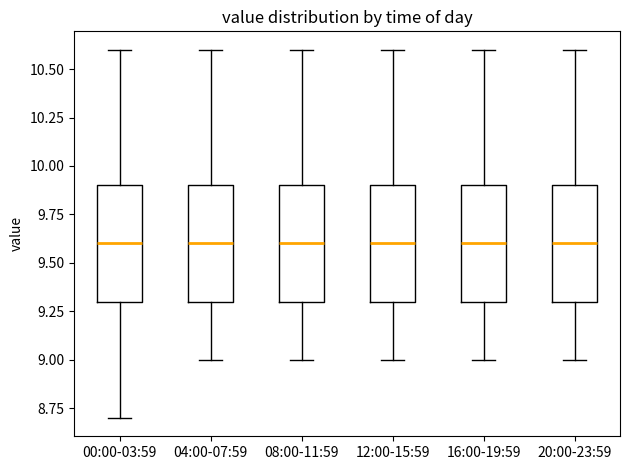

Reading left to right, transcribe this box plot: for each box, give where its median line is, the range the box spans, and where its two whiskers end, as read against the y-axis. The values are not printed on the chart, so give them approximately, as read against the axis.

00:00-03:59: median 9.6, box 9.3 to 9.9, whiskers 8.7 to 10.6
04:00-07:59: median 9.6, box 9.3 to 9.9, whiskers 9.0 to 10.6
08:00-11:59: median 9.6, box 9.3 to 9.9, whiskers 9.0 to 10.6
12:00-15:59: median 9.6, box 9.3 to 9.9, whiskers 9.0 to 10.6
16:00-19:59: median 9.6, box 9.3 to 9.9, whiskers 9.0 to 10.6
20:00-23:59: median 9.6, box 9.3 to 9.9, whiskers 9.0 to 10.6